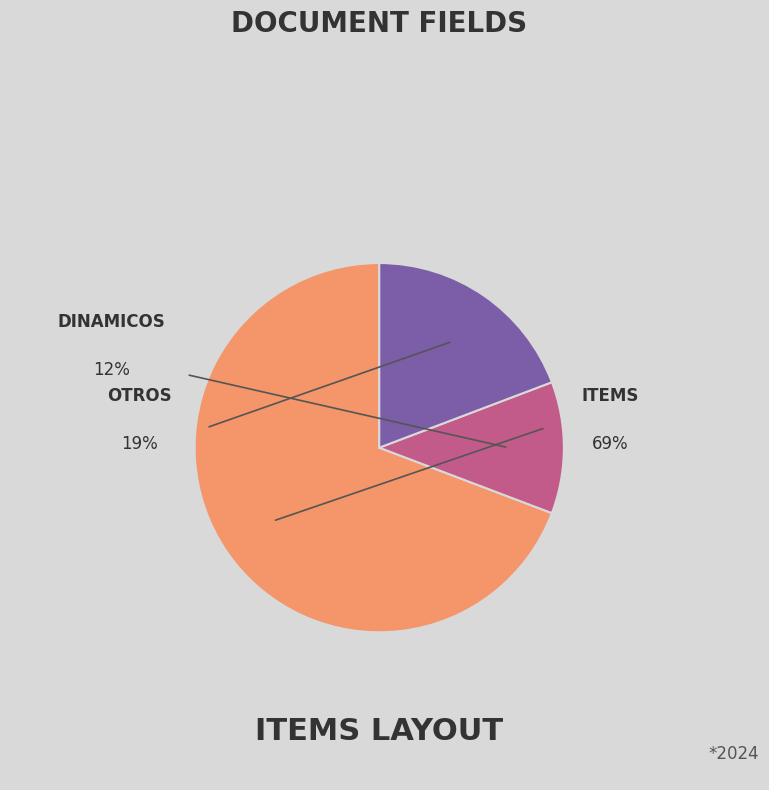

What is the largest slice in the pie chart?

ITEMS